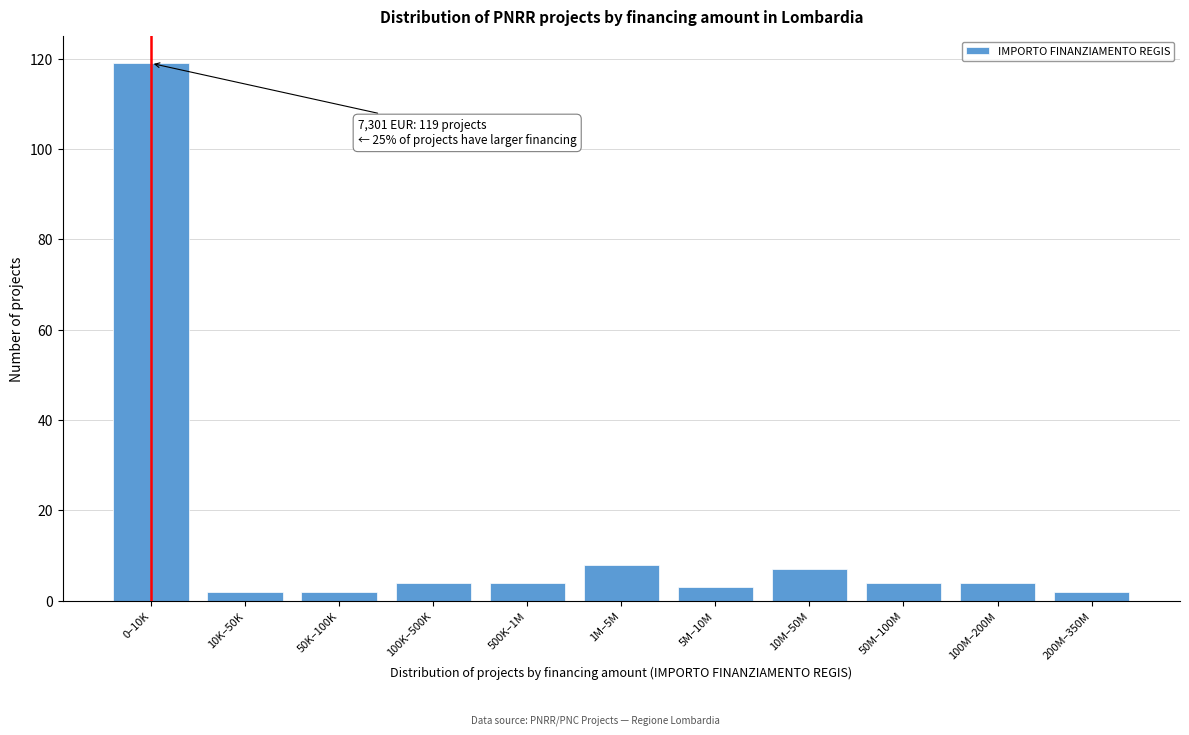

Reading left to right, list all the values displayed in this chart.

119	2	2	4	4	8	3	7	4	4	2